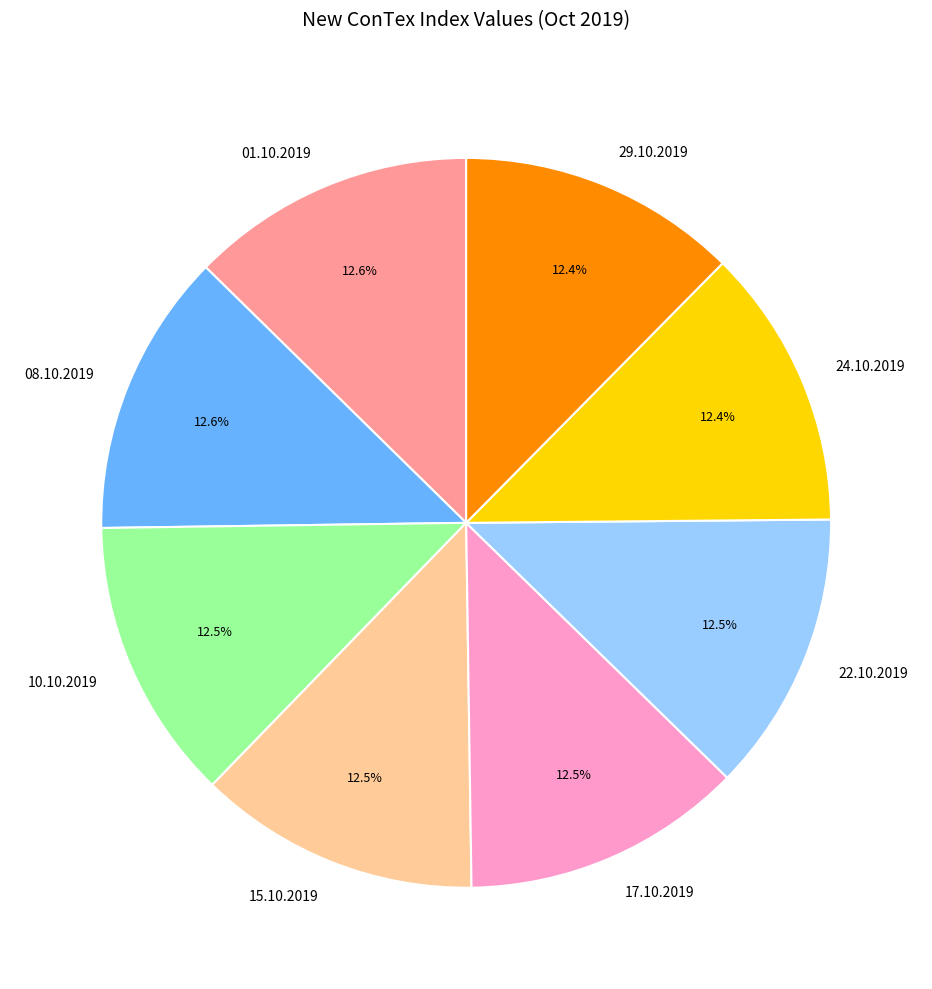

Approximately how many times larger is the value at 15.10.2019 compared to 29.10.2019?

1.0